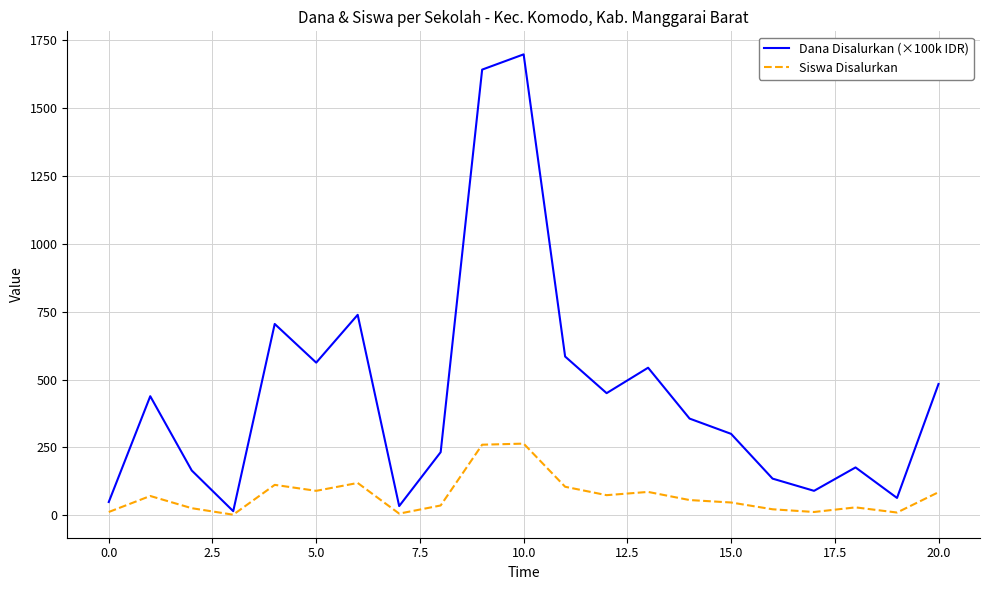

What is the sum of all Dana Disalurkan (×100k IDR) values?

9465.0